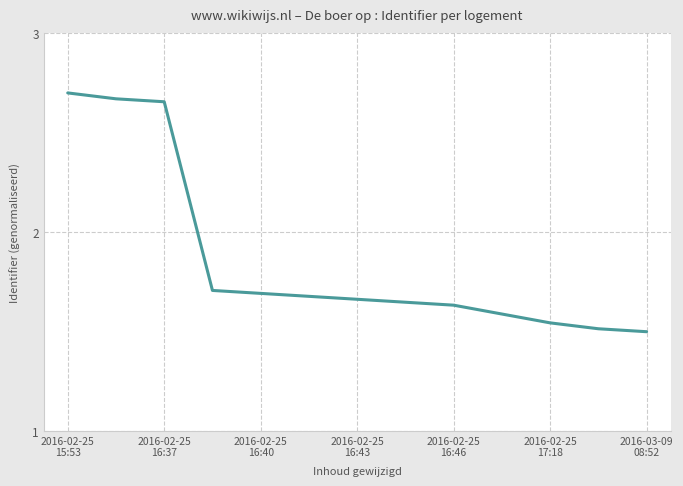

What is the average value?

1.9